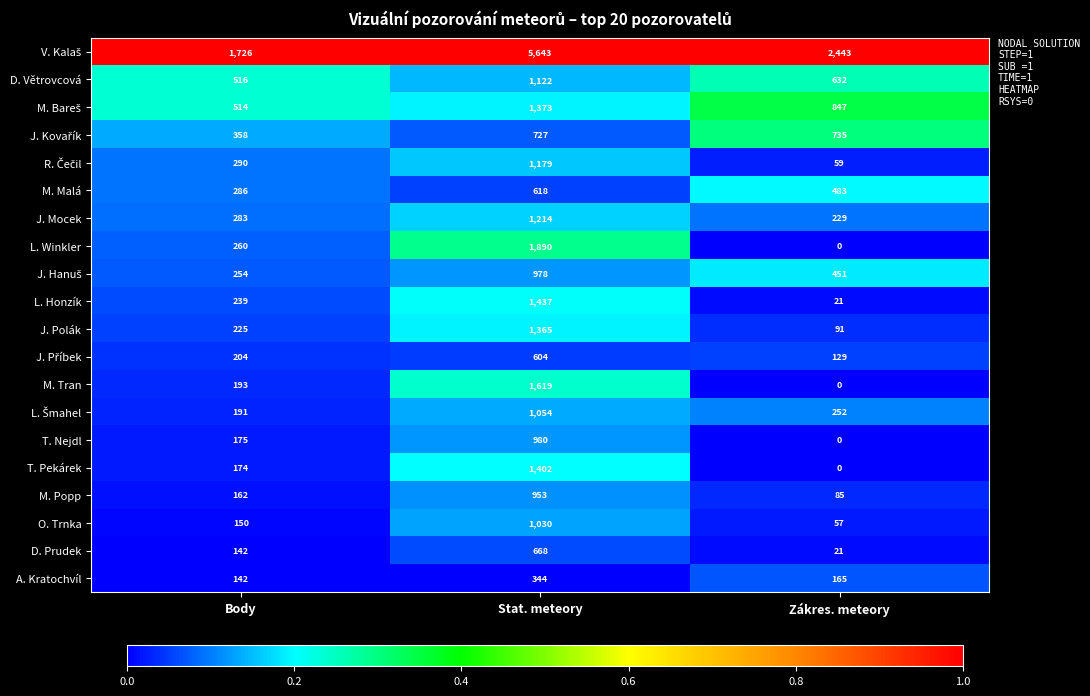

At which category is the sum across all series the highest?

Stat. meteory